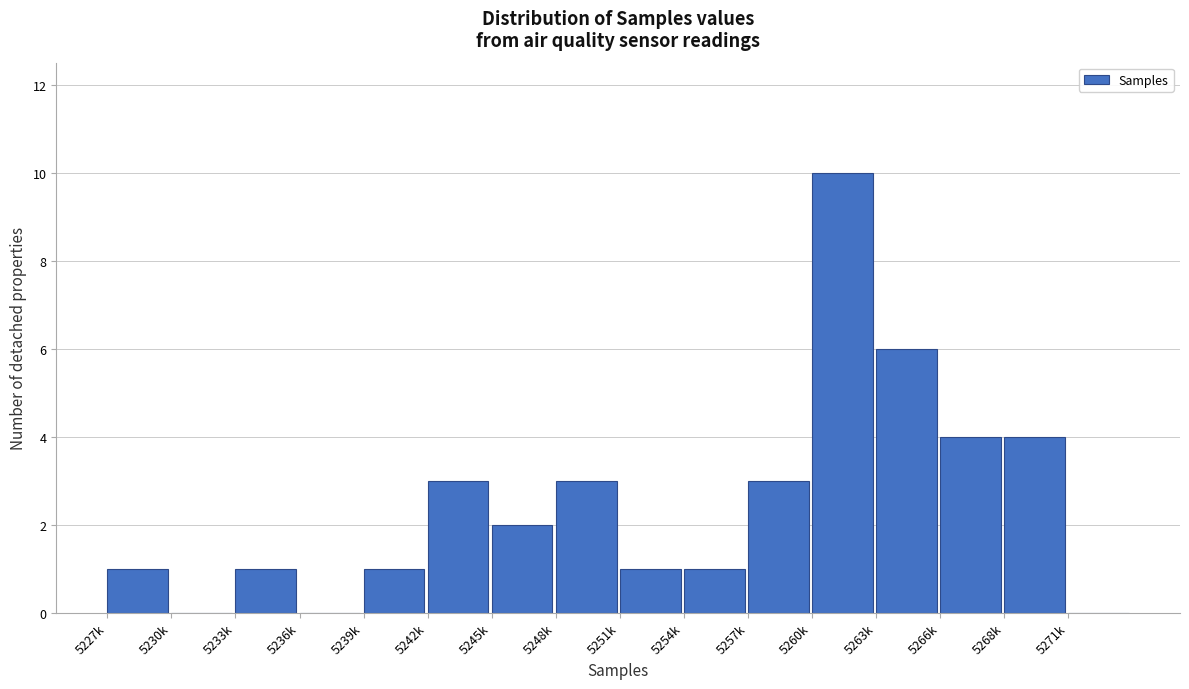

Reading right to left, what are all the values shown in this chart?

5271k=0	5268k=4	5266k=4	5263k=6	5260k=10	5257k=3	5254k=1	5251k=1	5248k=3	5245k=2	5242k=3	5239k=1	5236k=0	5233k=1	5230k=0	5227k=1